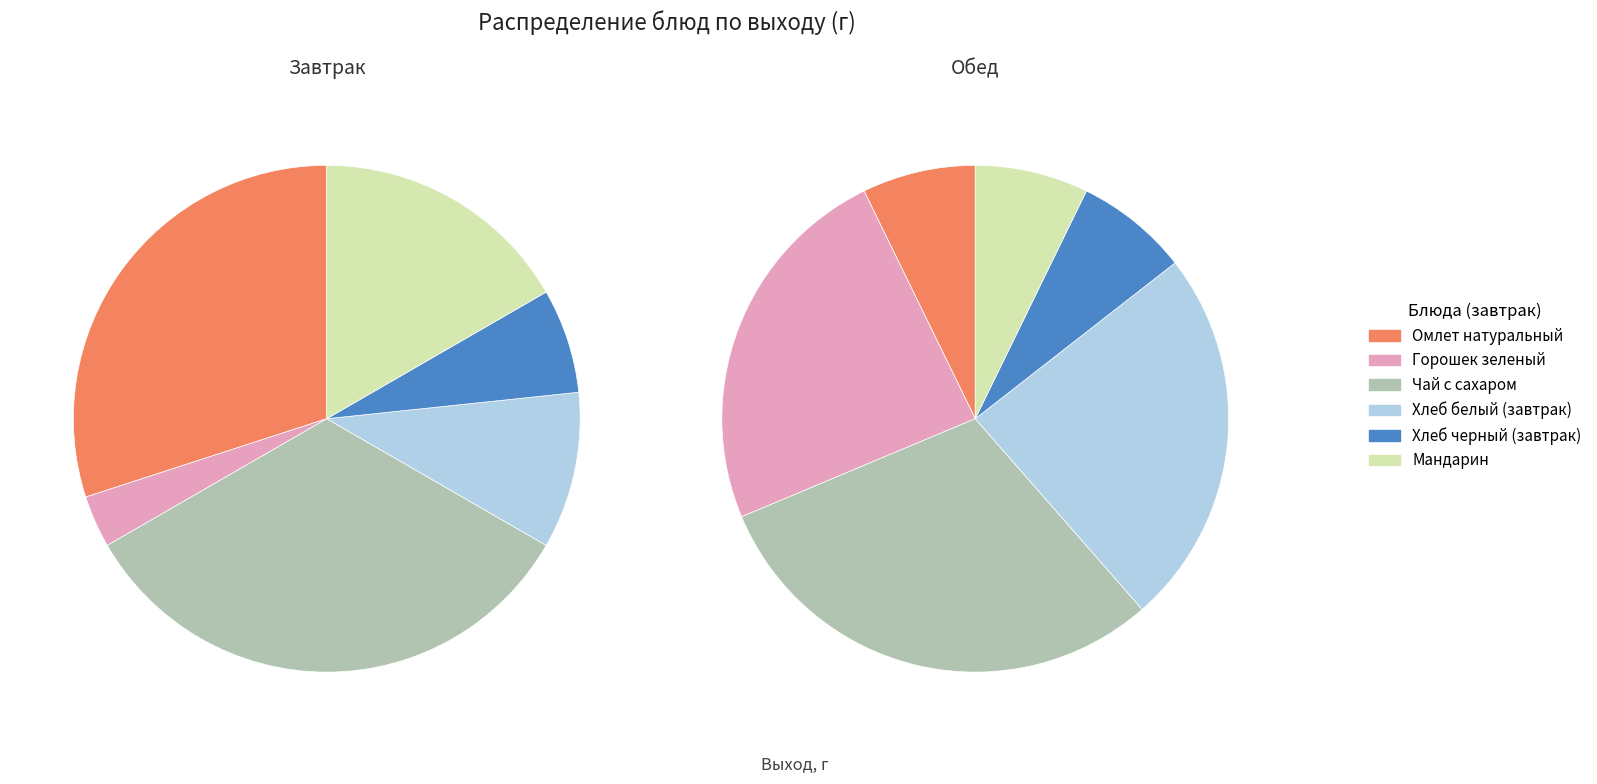

Which series has the widest spread of values?

Завтрак